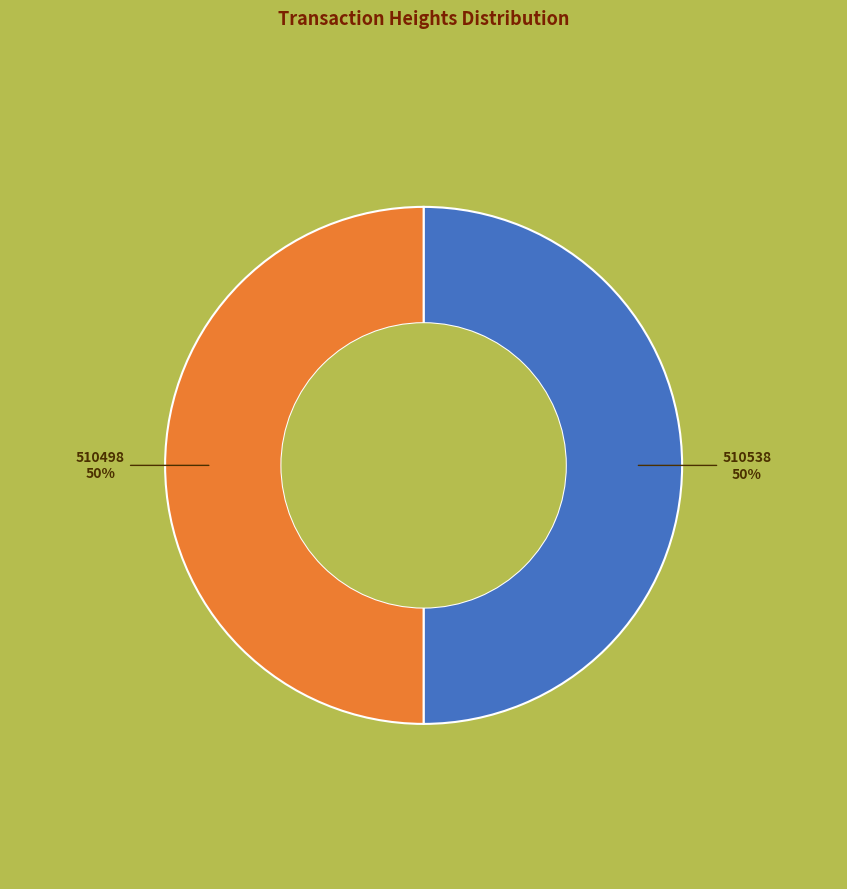

Count the number of slices in the pie.

2